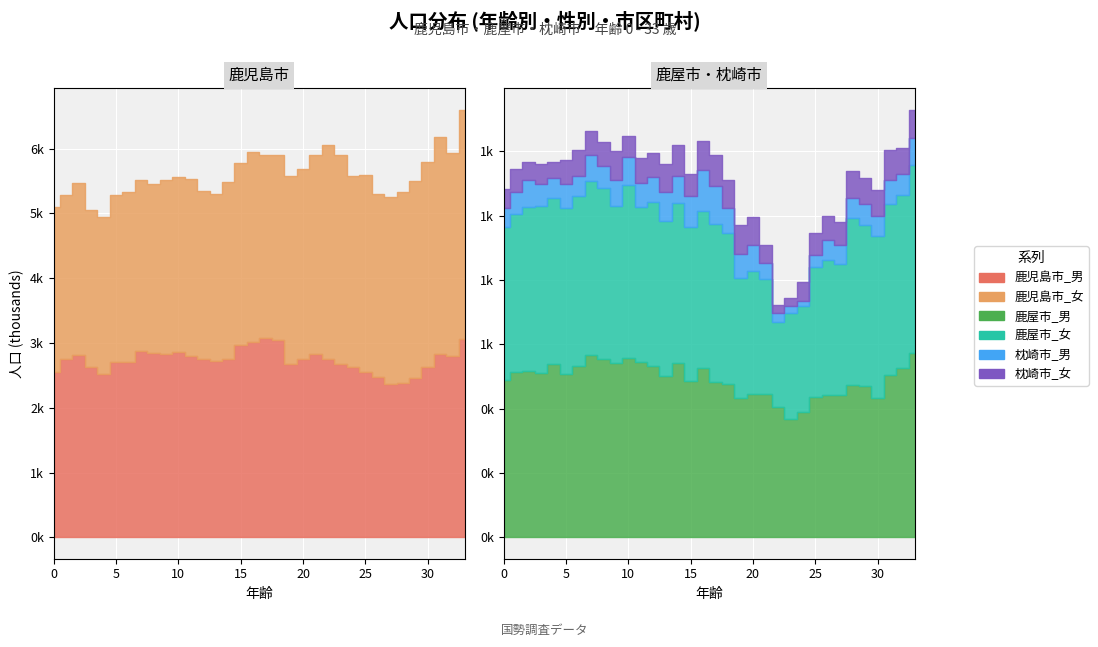

What are all the series names shown in the legend?

鹿児島市_男, 鹿児島市_女, 鹿屋市_男, 鹿屋市_女, 枕崎市_男, 枕崎市_女